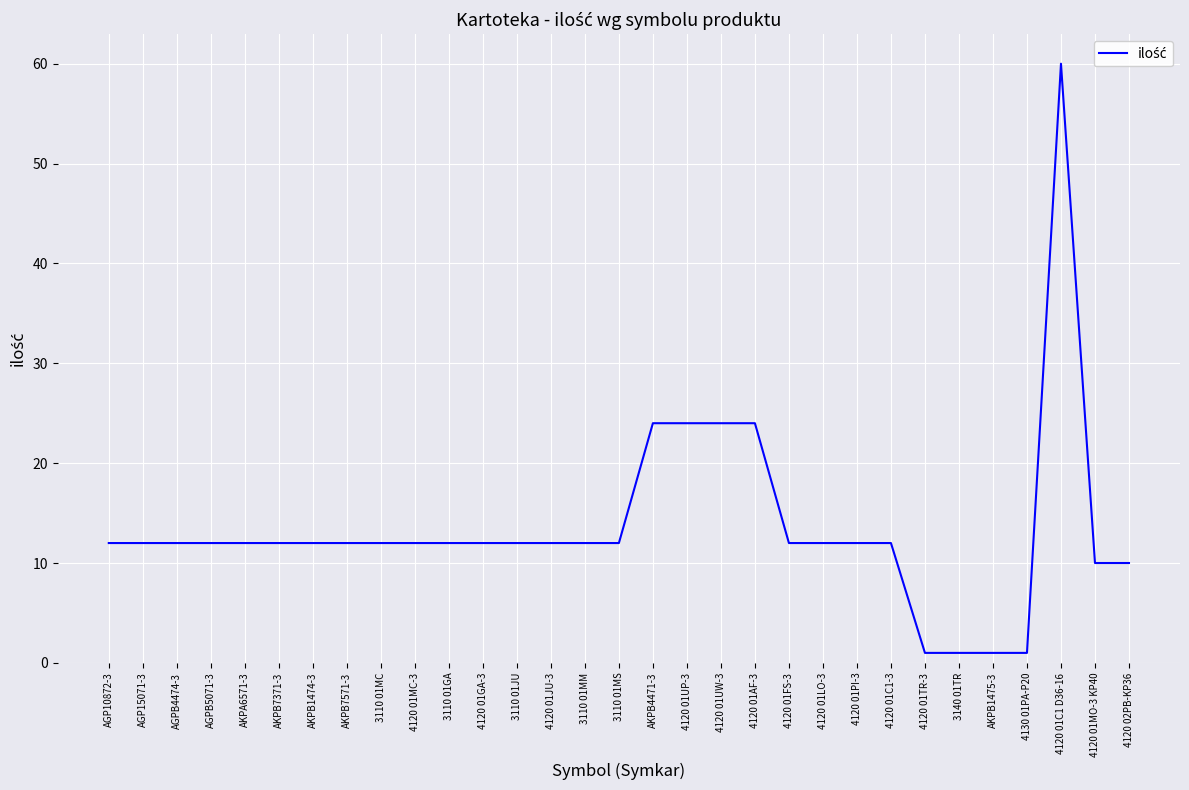

What is the average value?

14